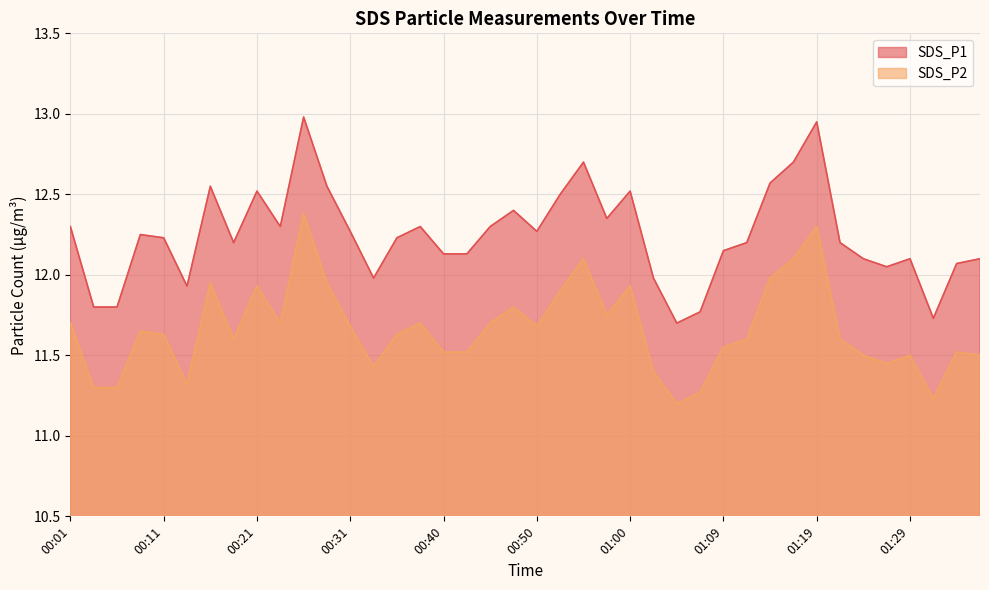

What is the smallest value displayed?

11.2